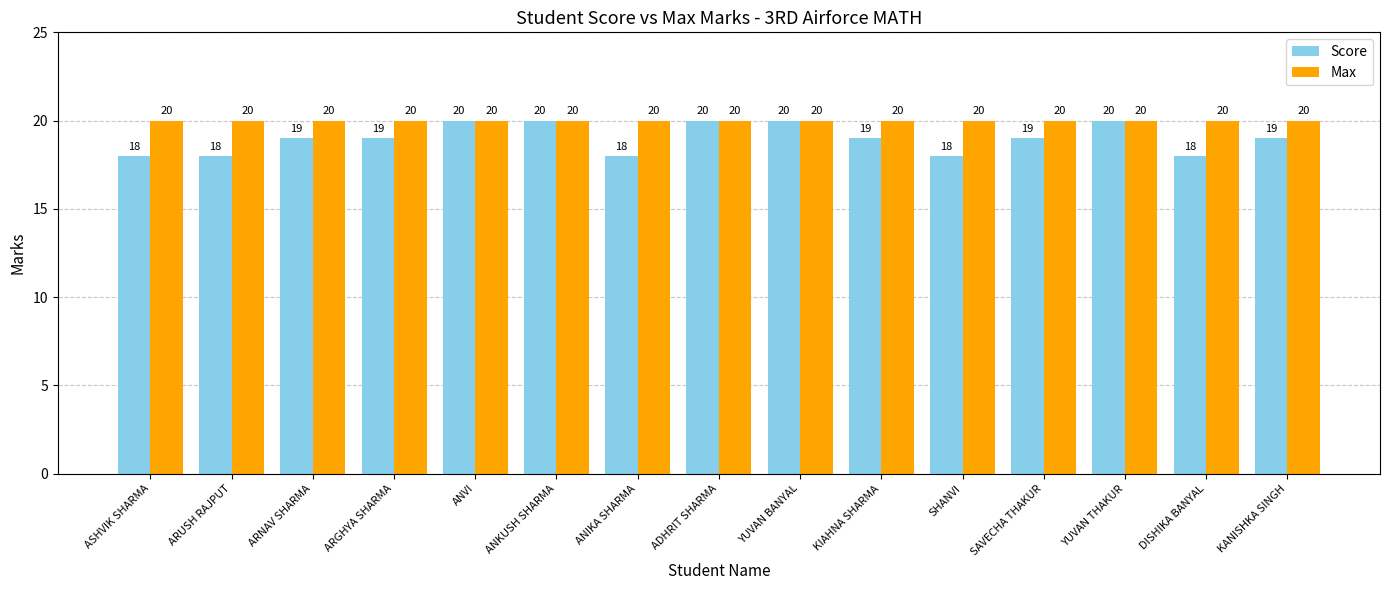

What is the average value of the Max series?

20